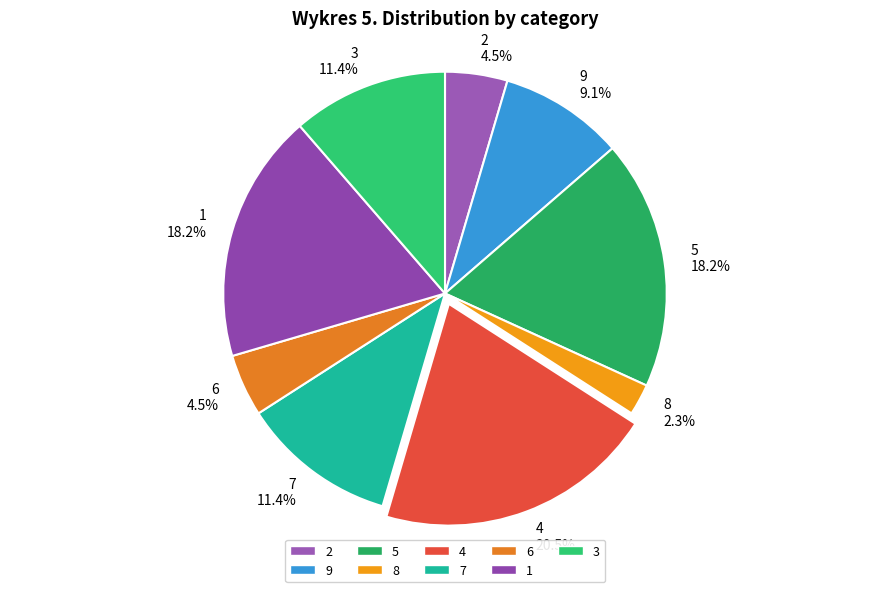

To the nearest percent, what is the combined percentage of 5 and 1?

36%